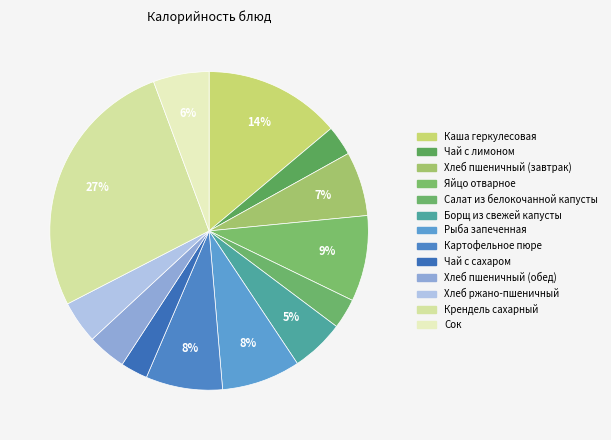

True or false: Хлеб пшеничный (завтрак) accounts for 7% of the total.

True